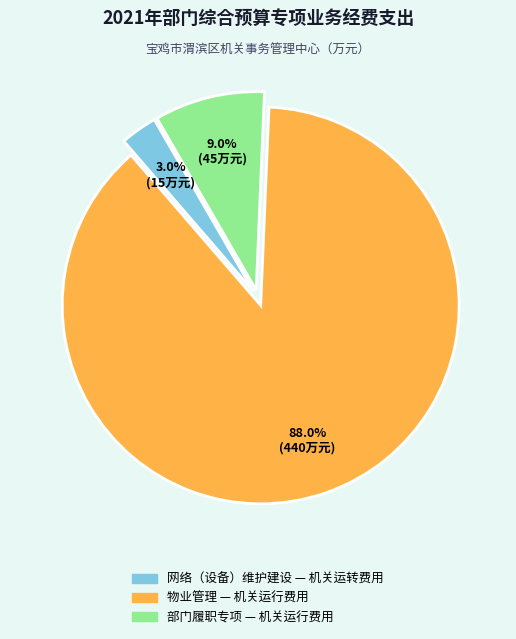

Count the number of slices in the pie.

3